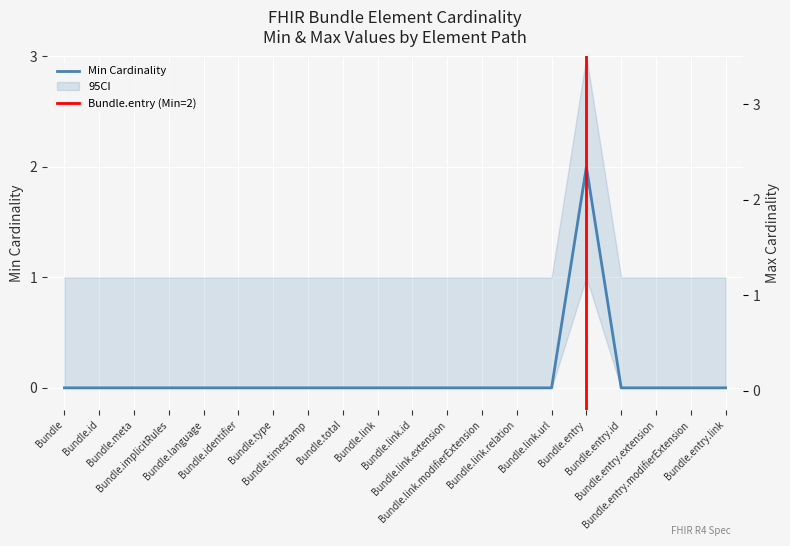

The value of Min at Bundle.entry is 3. True or false?

False